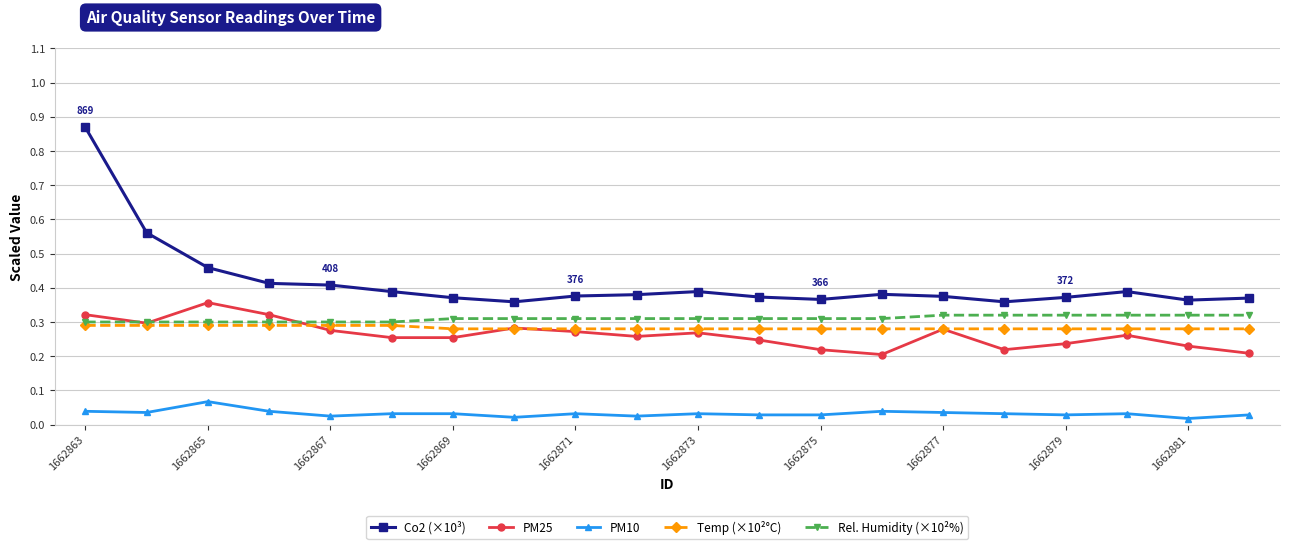

At how many categories does at least one series exceed 0?

20